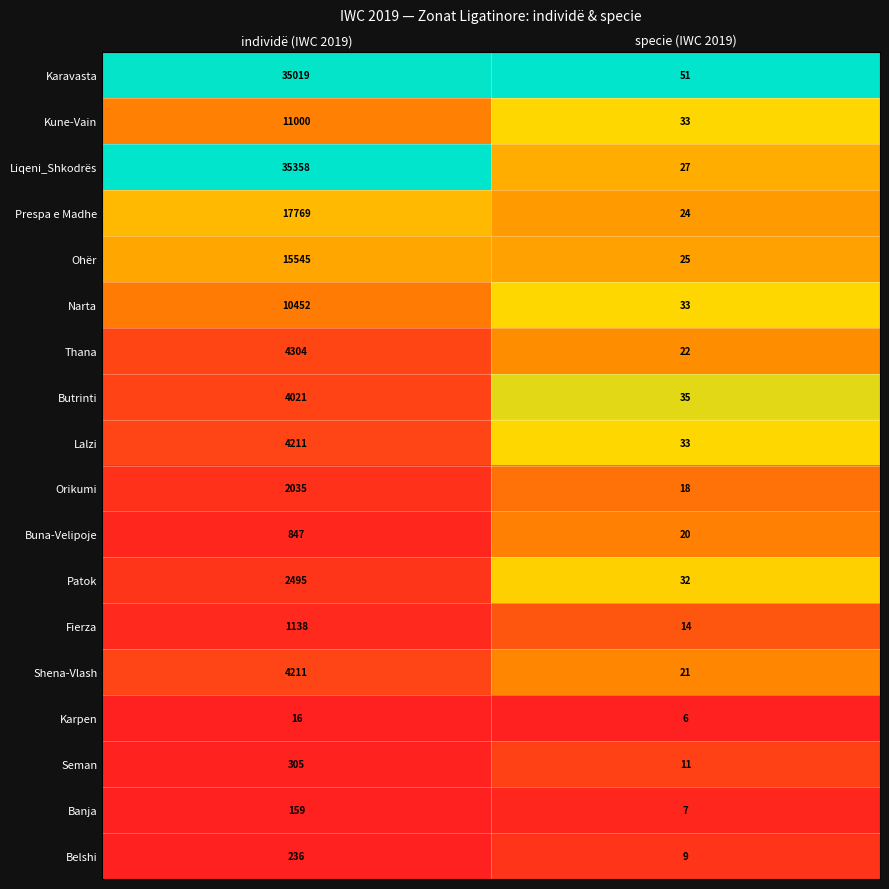

Which series has the largest total across all categories?

Liqeni_Shkodrës